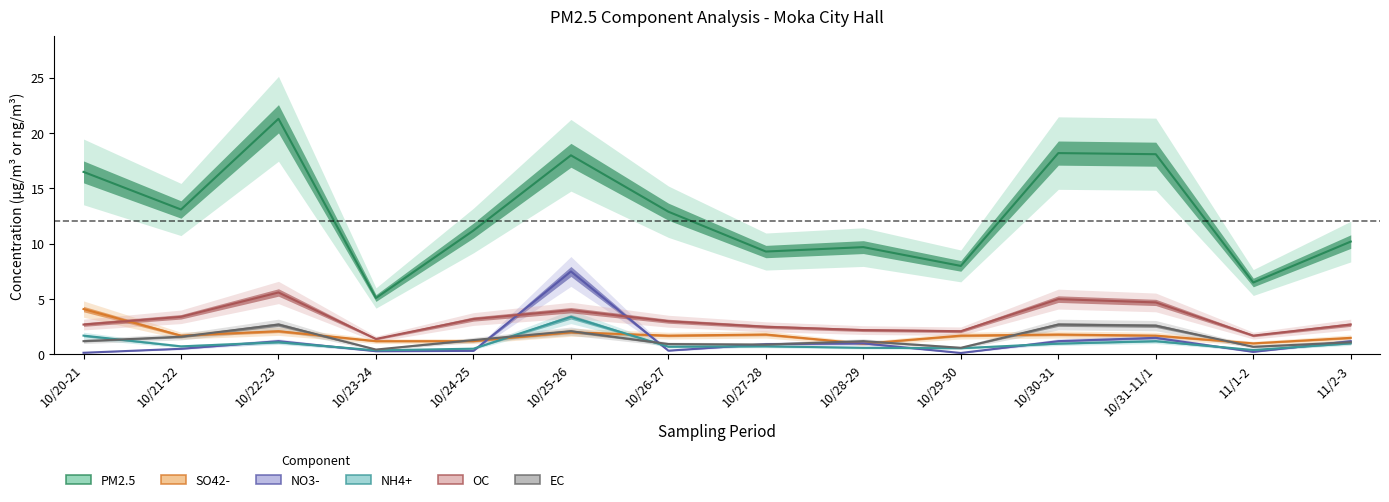

True or false: PM2.5 has a value of 8.0 at 10/29-30.

True